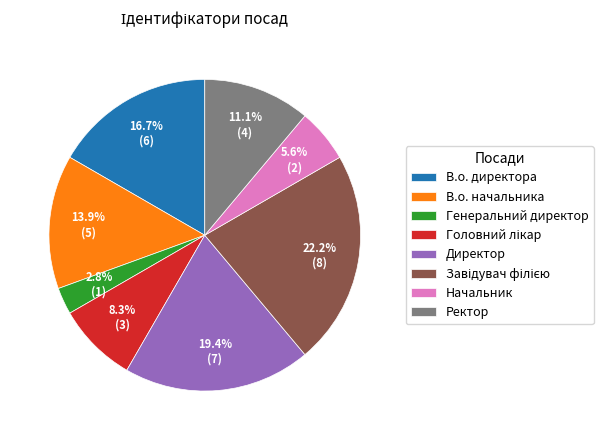

What is the total percentage of В.о. начальника and В.о. директора?

30.6%